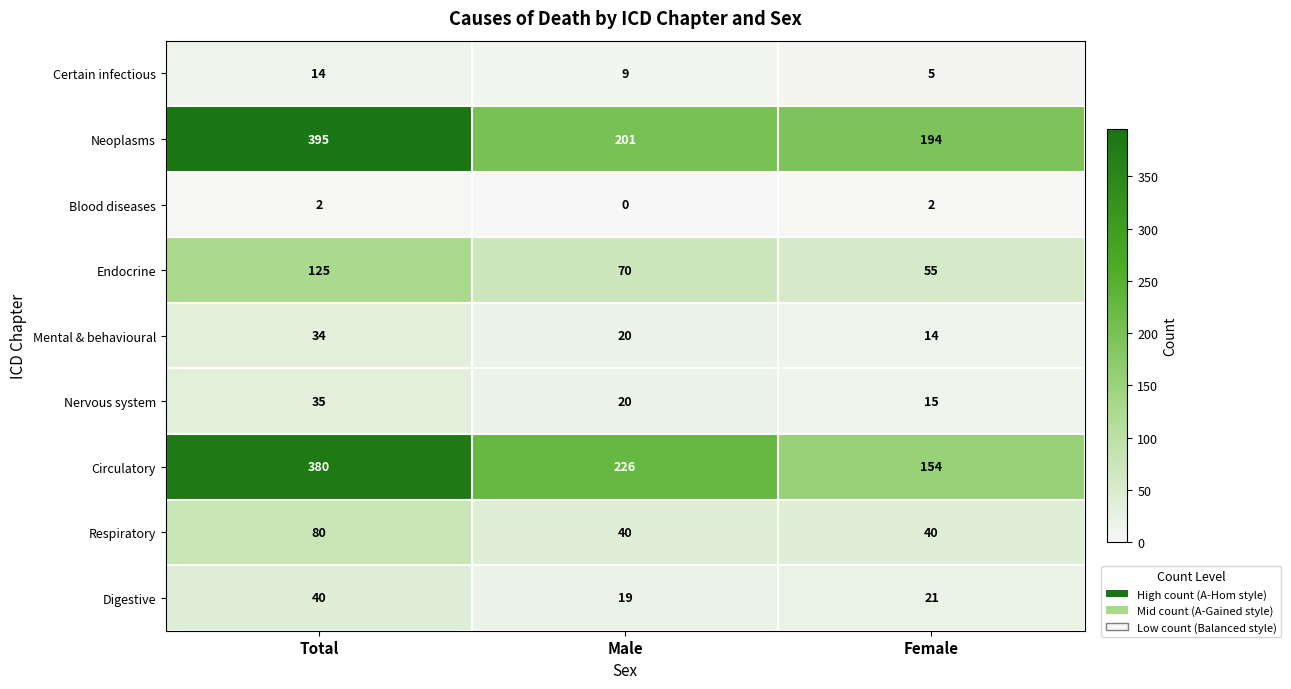

Which category has the highest value across all series?

Total